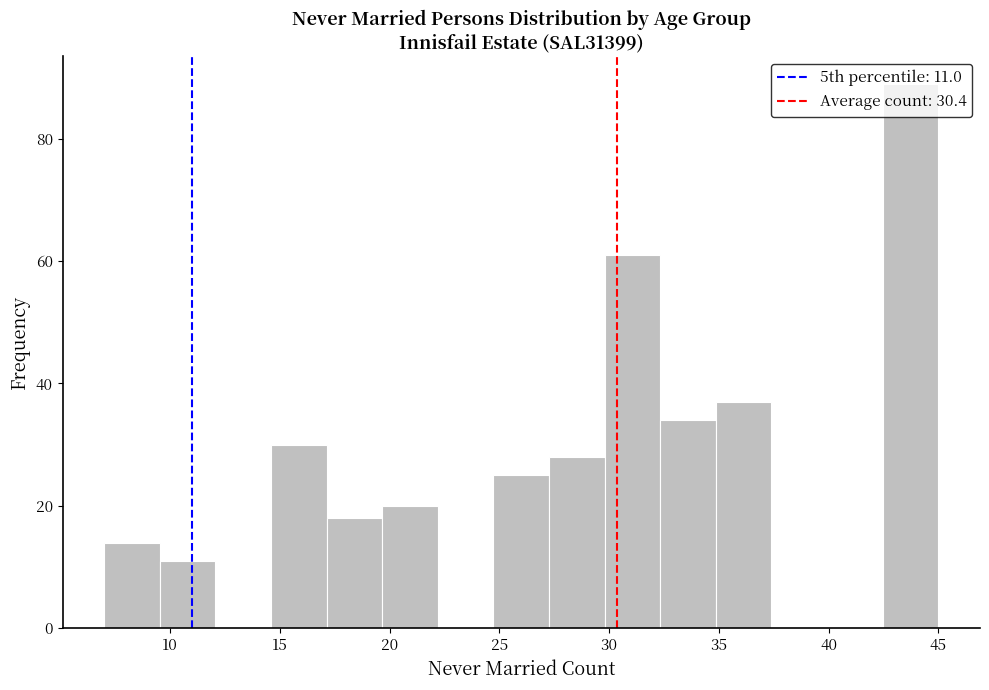

Which range on the x-axis has the tallest bar?

42.5 to 45.0